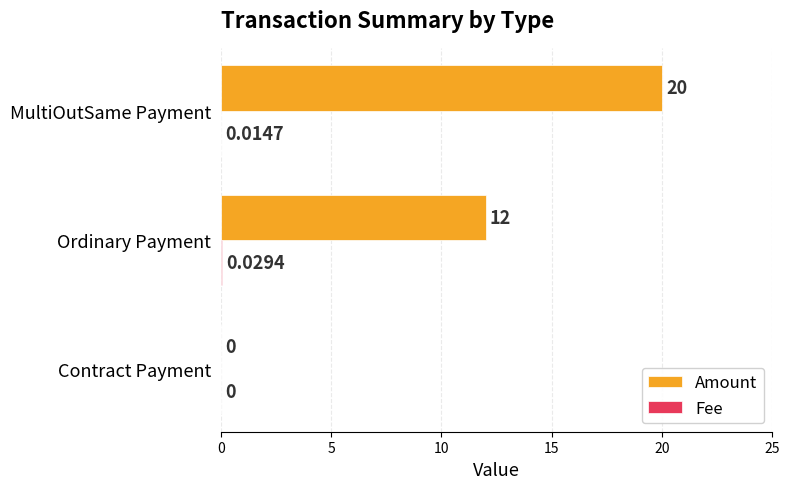

Where is Amount nearest to the value 10?

Ordinary Payment